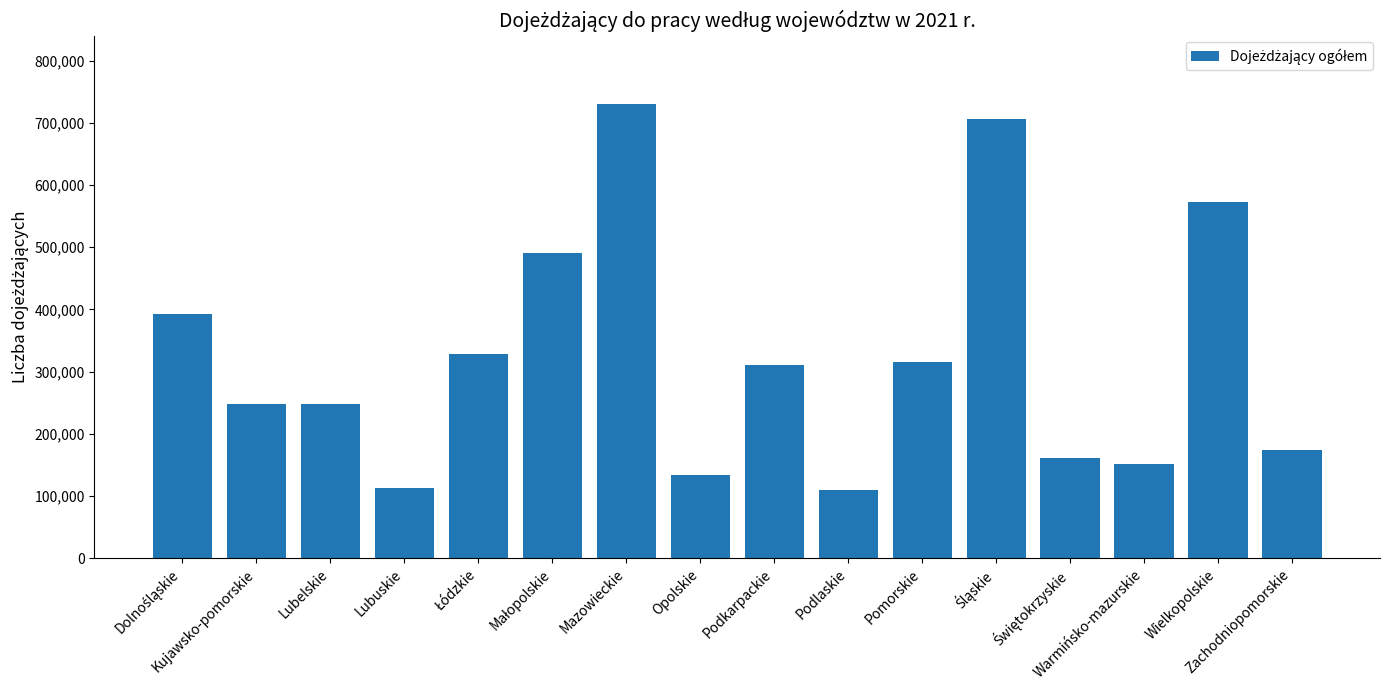

What is the sum of all values?

5182574